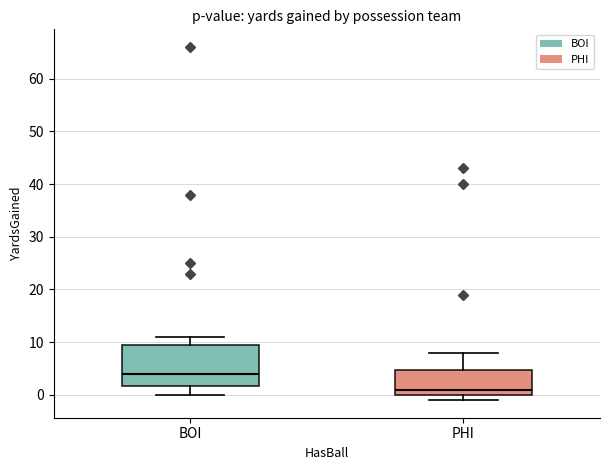

Reading left to right, transcribe this box plot: for each box, give where its median line is, the range the box spans, and where its two whiskers end, as read against the y-axis. The values are not printed on the chart, so give them approximately, as read against the axis.

BOI: median 4, box 2 to 10, whiskers 0 to 11
PHI: median 1, box 0 to 5, whiskers -1 to 8